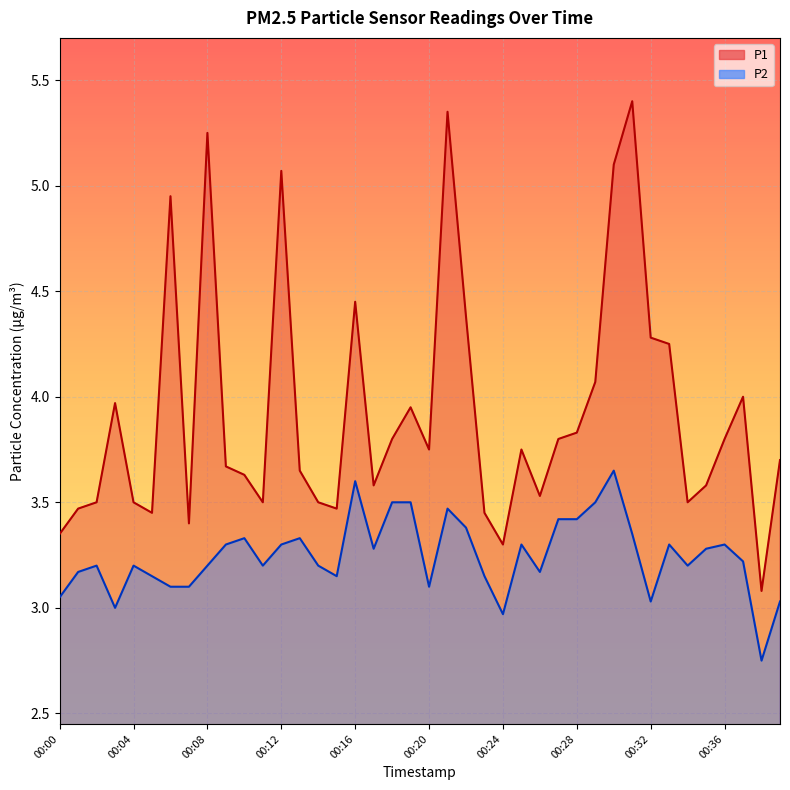

Where is P1 nearest to the value 4?

00:37